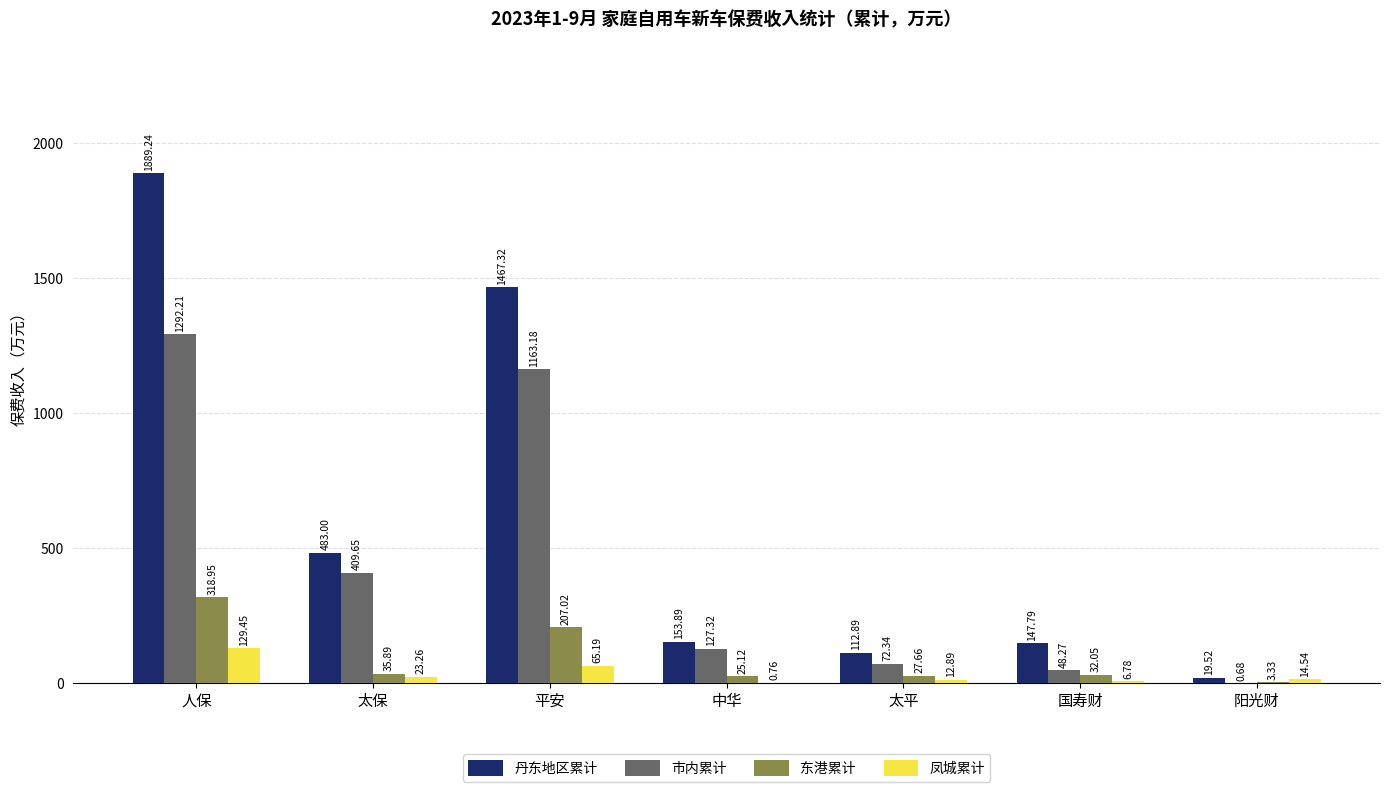

How many data points does each series have?

7